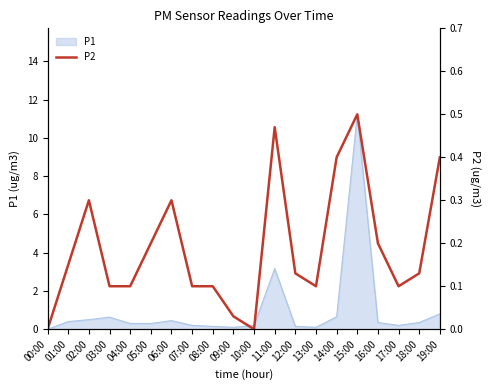

At which label is the value closest to 0?

00:00